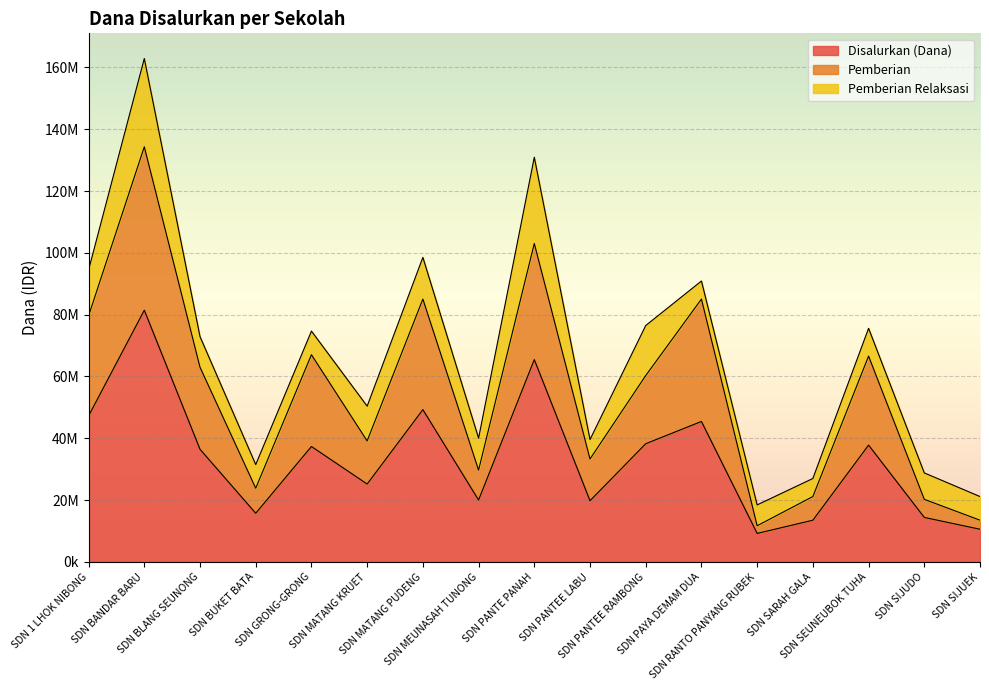

List the labels in order of Disalurkan (Dana) value, largest first.

SDN BANDAR BARU, SDN PANTE PANAH, SDN MATANG PUDENG, SDN 1 LHOK NIBONG, SDN PAYA DEMAM DUA, SDN PANTEE RAMBONG, SDN SEUNEUBOK TUHA, SDN GRONG-GRONG, SDN BLANG SEUNONG, SDN MATANG KRUET, SDN MEUNASAH TUNONG, SDN PANTEE LABU, SDN BUKET BATA, SDN SIJUDO, SDN SARAH GALA, SDN SIJUEK, SDN RANTO PANYANG RUBEK